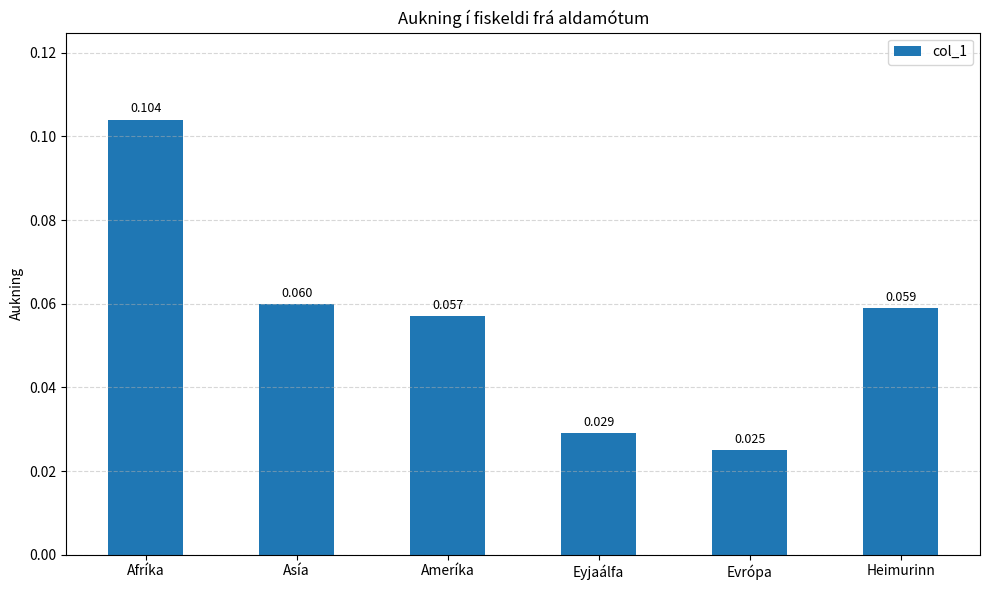

What is the label of the 4th bar from the right?

Ameríka